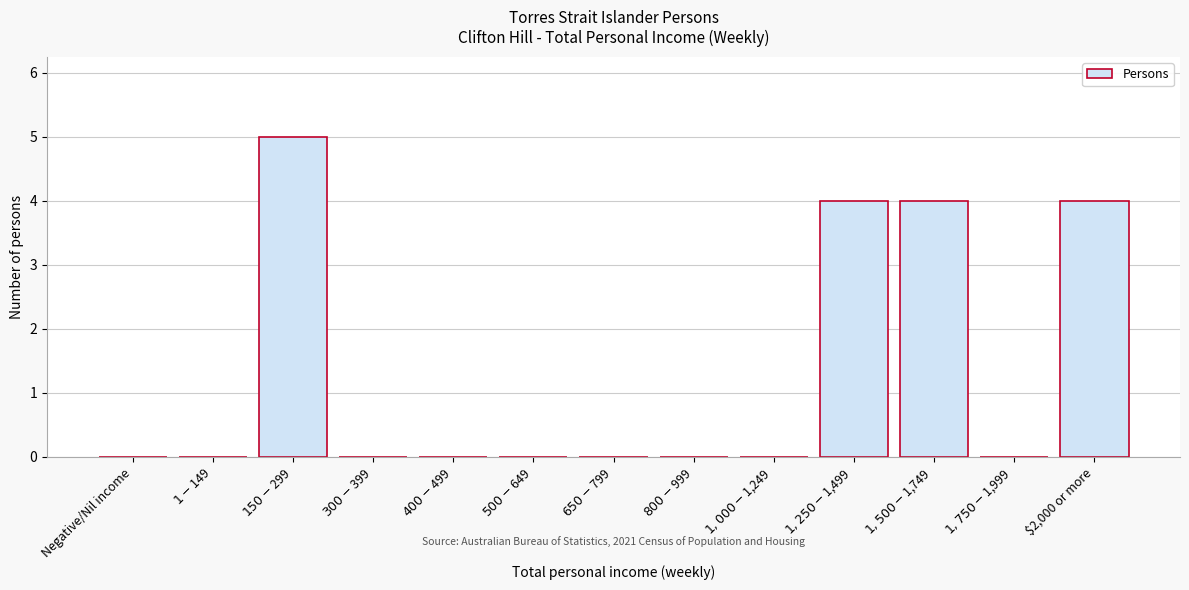

What is the maximum value shown in the chart?

5